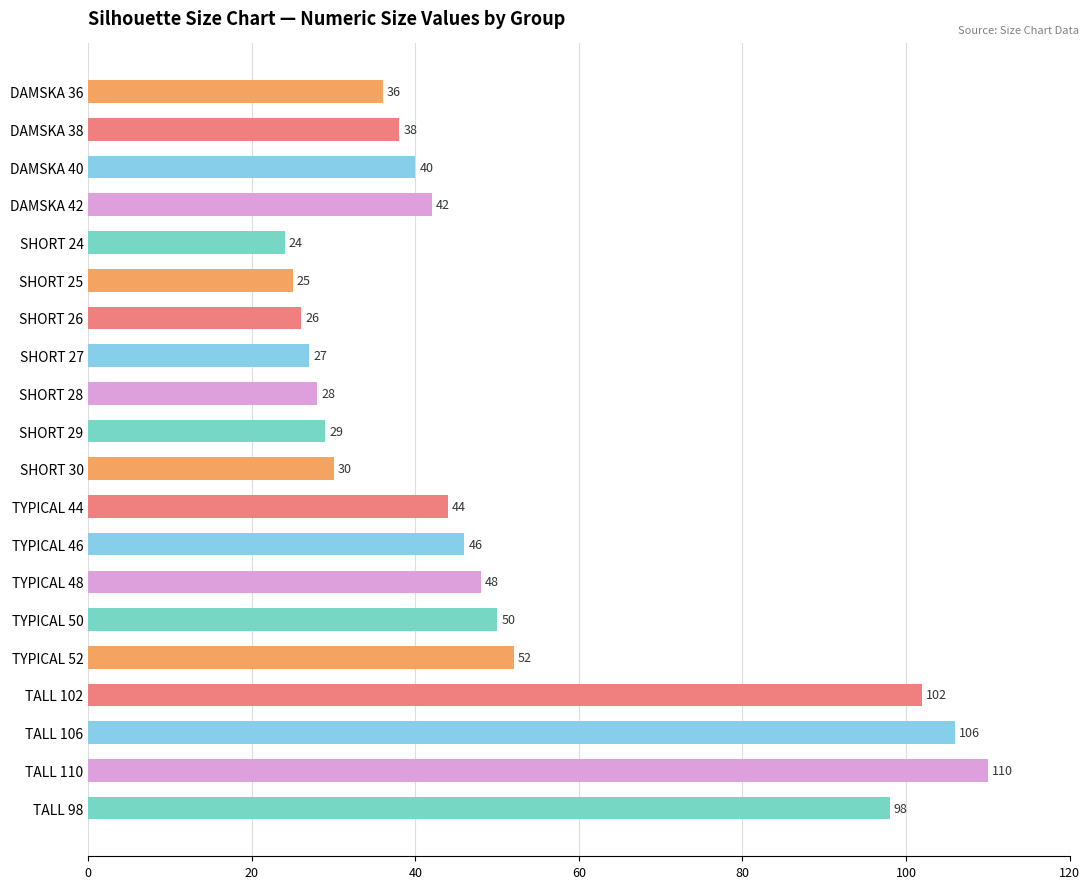

What value does the data have at SHORT 27, to the nearest 10?

30